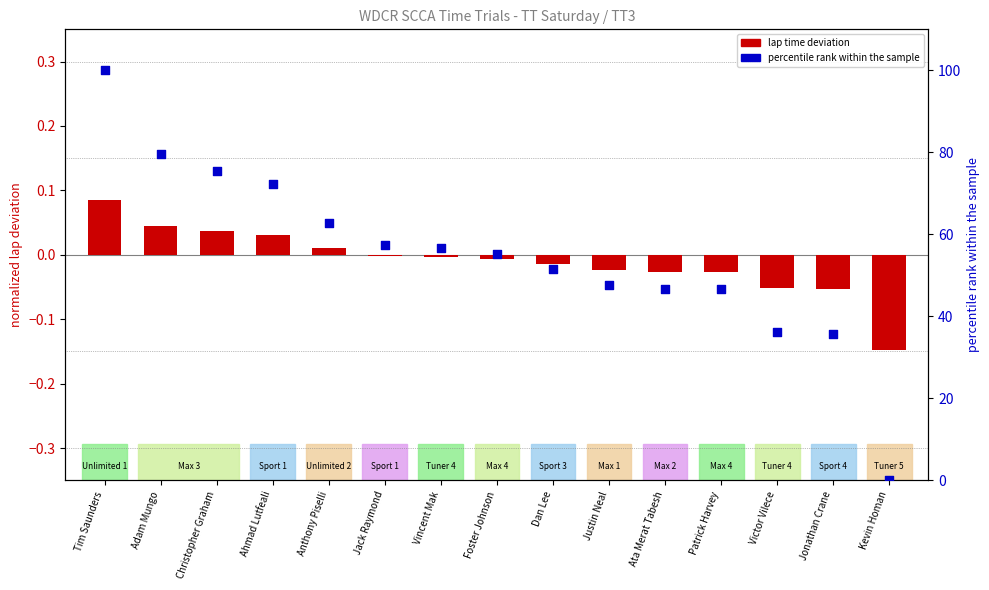

Is the value of lap time deviation (normalized) at Justin Neal greater than the value of percentile rank within sample at Justin Neal?

No